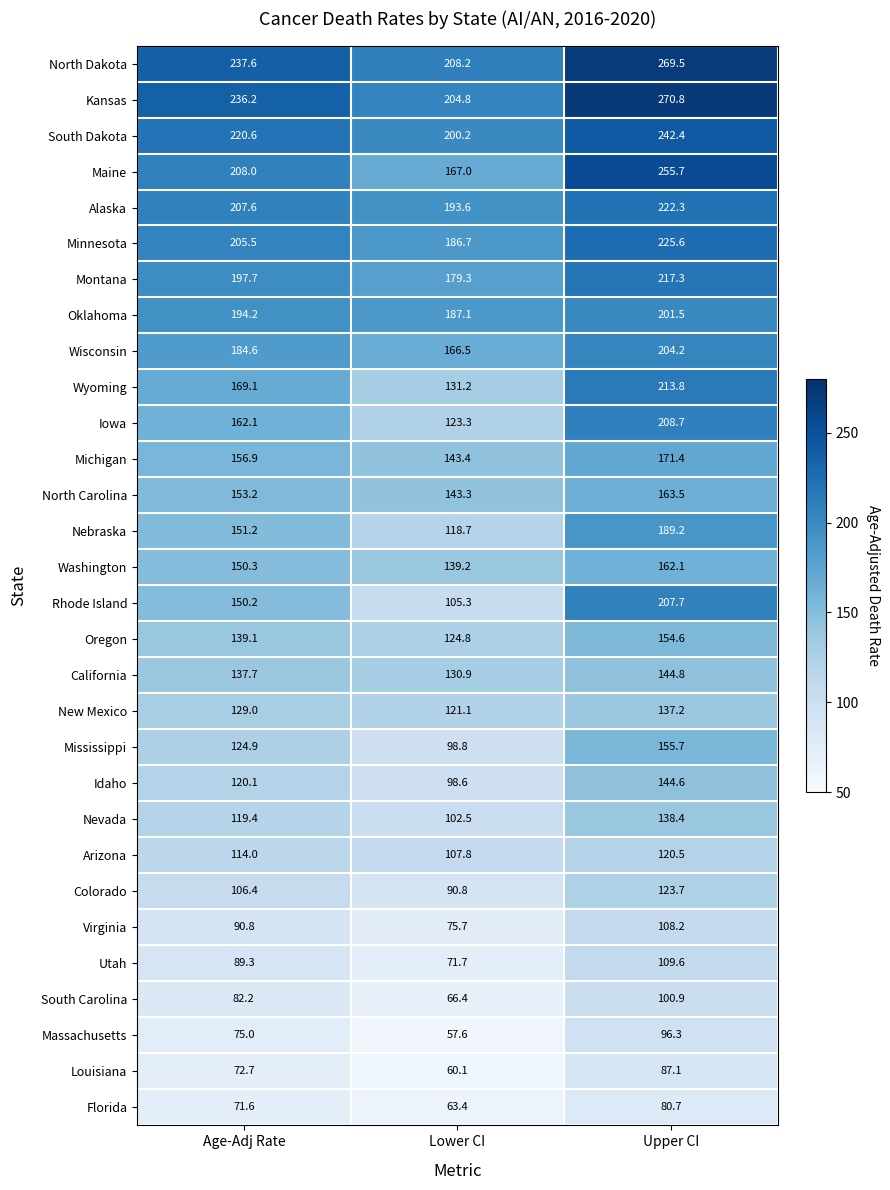

At which category is the sum across all series the highest?

Upper CI